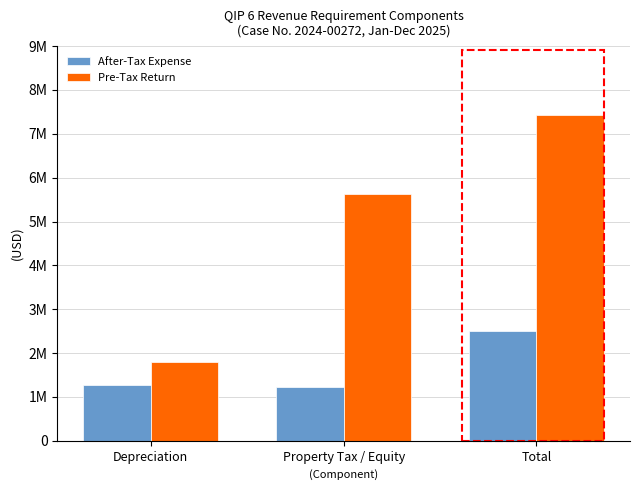

At which category is the sum across all series the highest?

Total